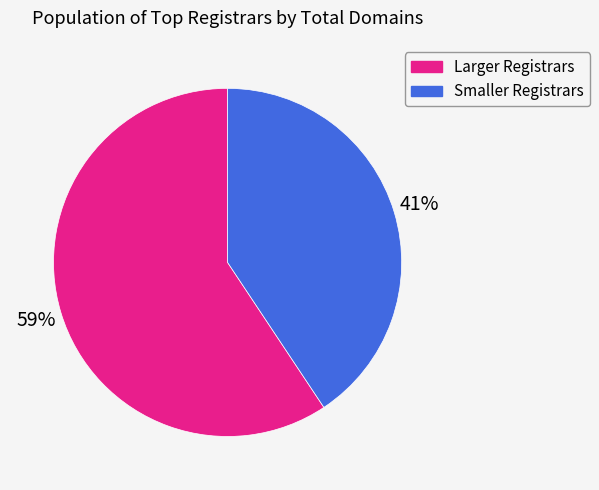

What is the largest slice in the pie chart?

Larger Registrars